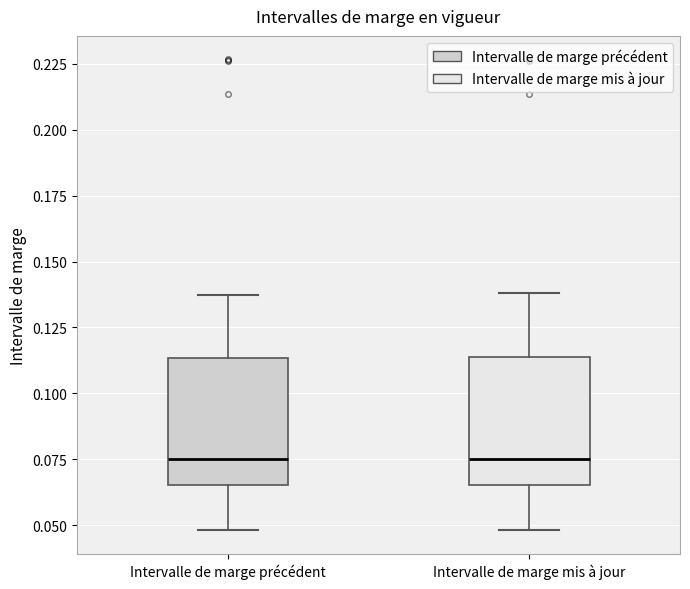

Reading left to right, read every box against the y-axis: the position of its median line, the range the box covers, and the ends of its whiskers. The values are not printed on the chart, so give them approximately, as read against the axis.

Intervalle de marge précédent: median 0.075, box 0.065 to 0.115, whiskers 0.050 to 0.135
Intervalle de marge mis à jour: median 0.075, box 0.065 to 0.115, whiskers 0.050 to 0.140